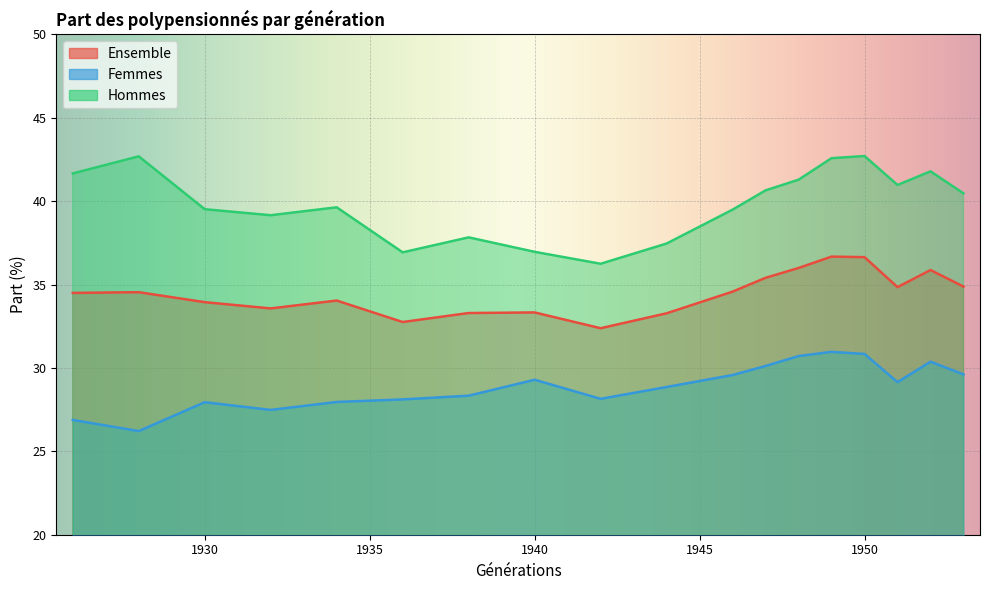

What are all the series names shown in the legend?

Ensemble, Femmes, Hommes